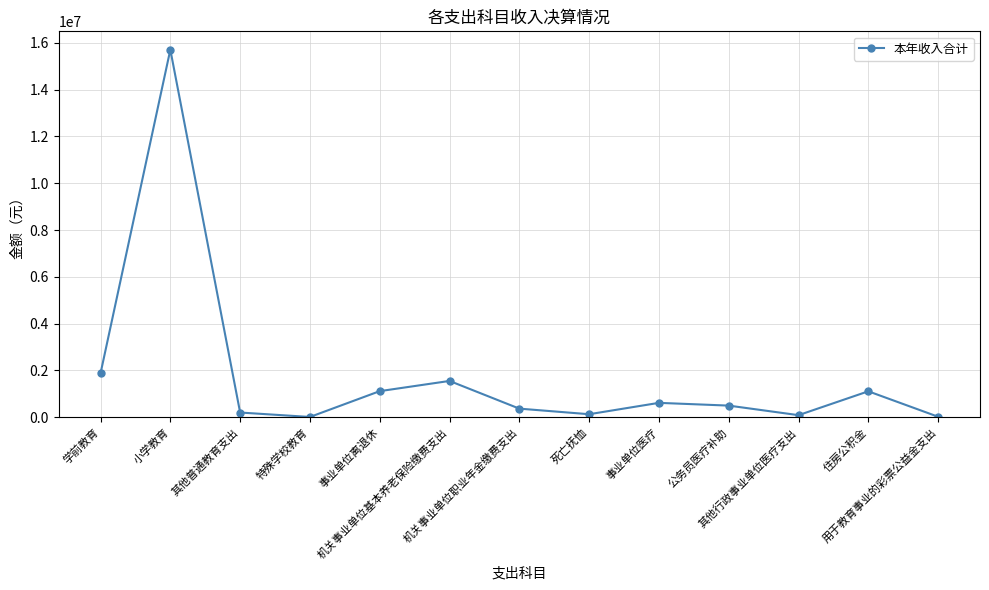

What is the difference between the second highest and second lowest values?

1854496.8